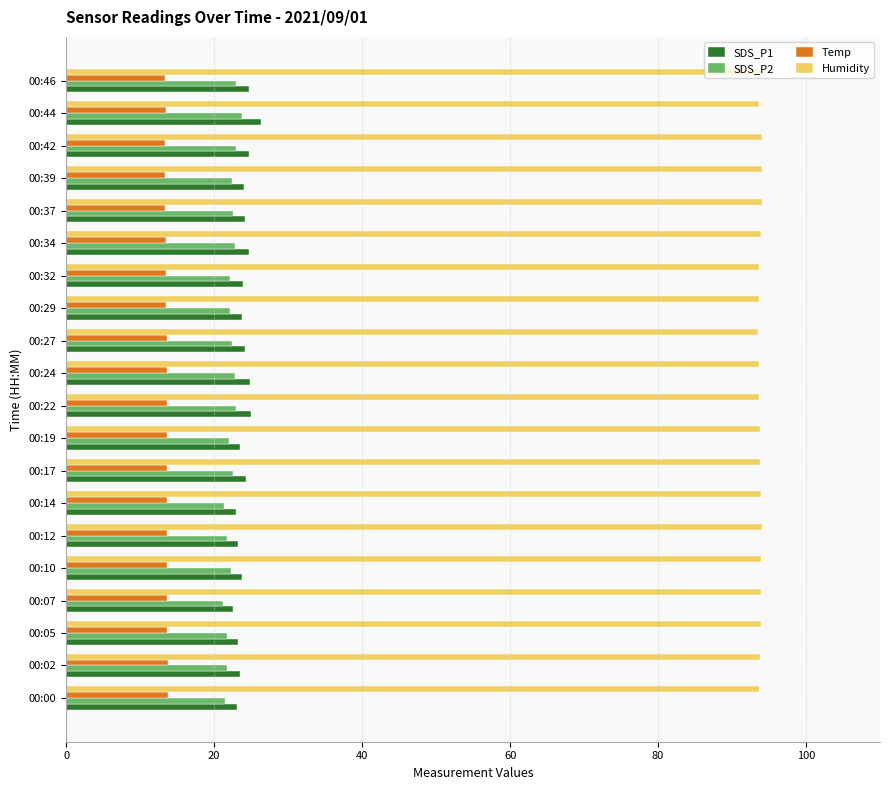

What is the total value across all series at 00:37?

154.2